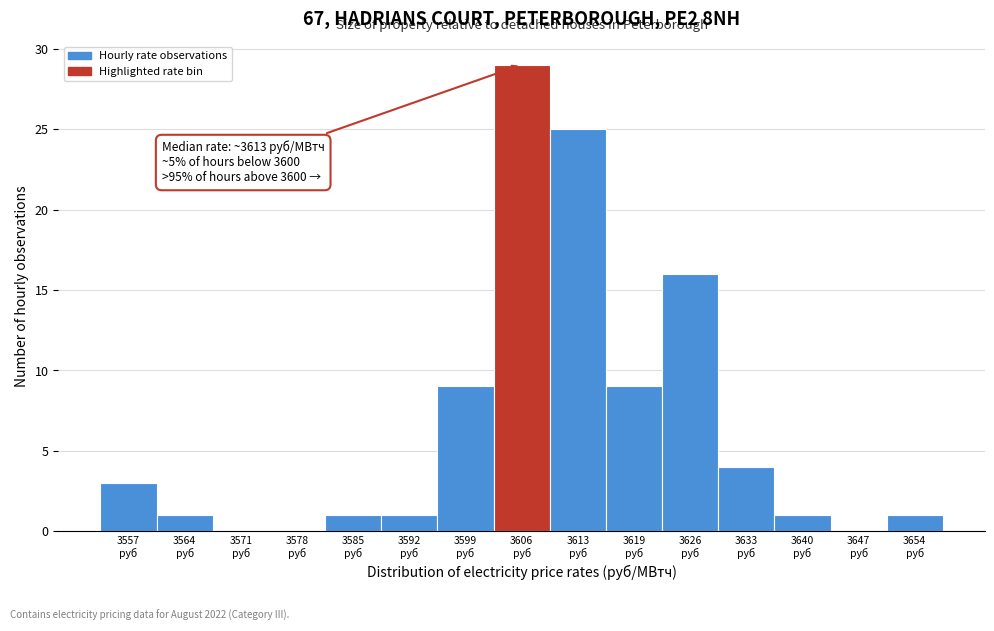

What is the maximum value shown in the chart?

29